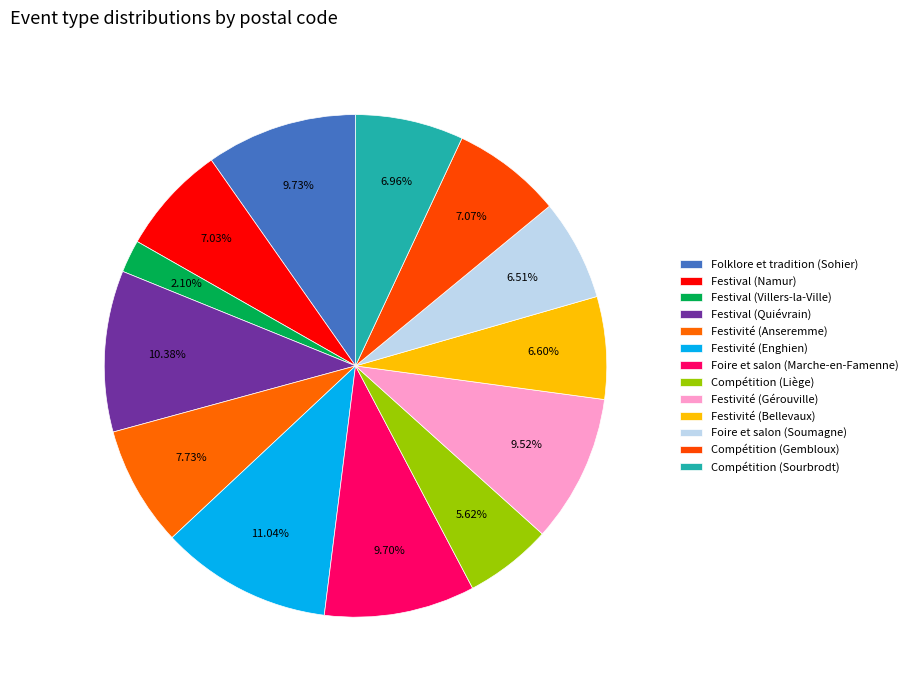

Count the number of slices in the pie.

13